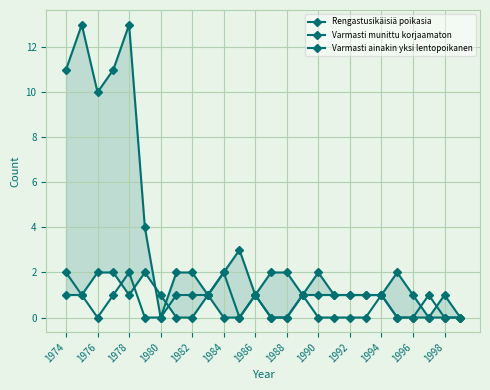

True or false: Rengastusikäisiä poikasia and Varmasti ainakin yksi lentopoikanen cross at least once.

True